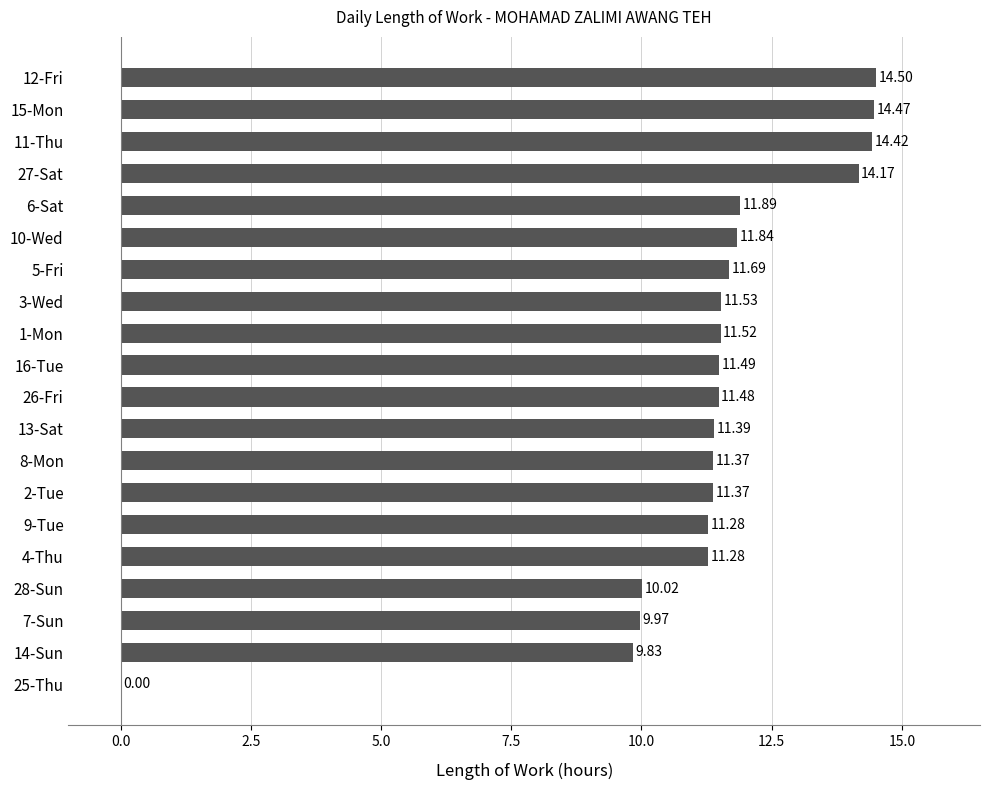

What is the sum of all values?

225.5